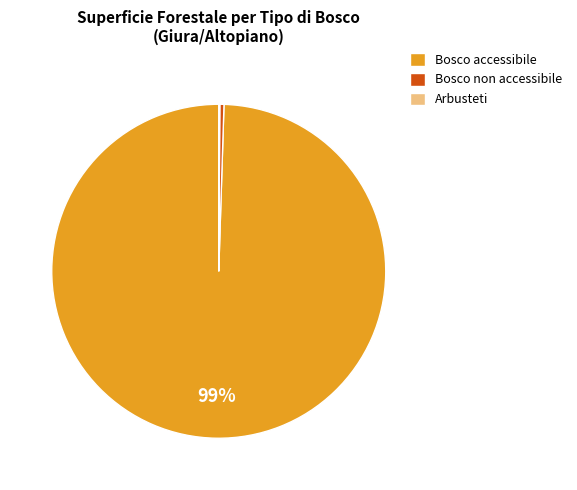

The Bosco accessibile slice represents 99% of the pie. True or false?

True